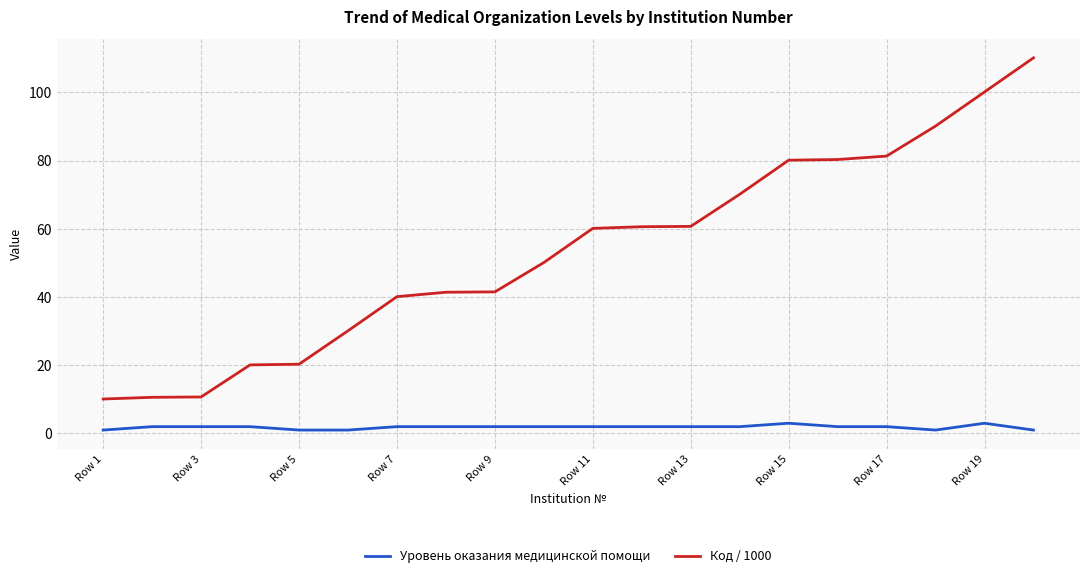

List the series in order of their peak value, lowest first.

Уровень оказания медицинской помощи, Код / 1000